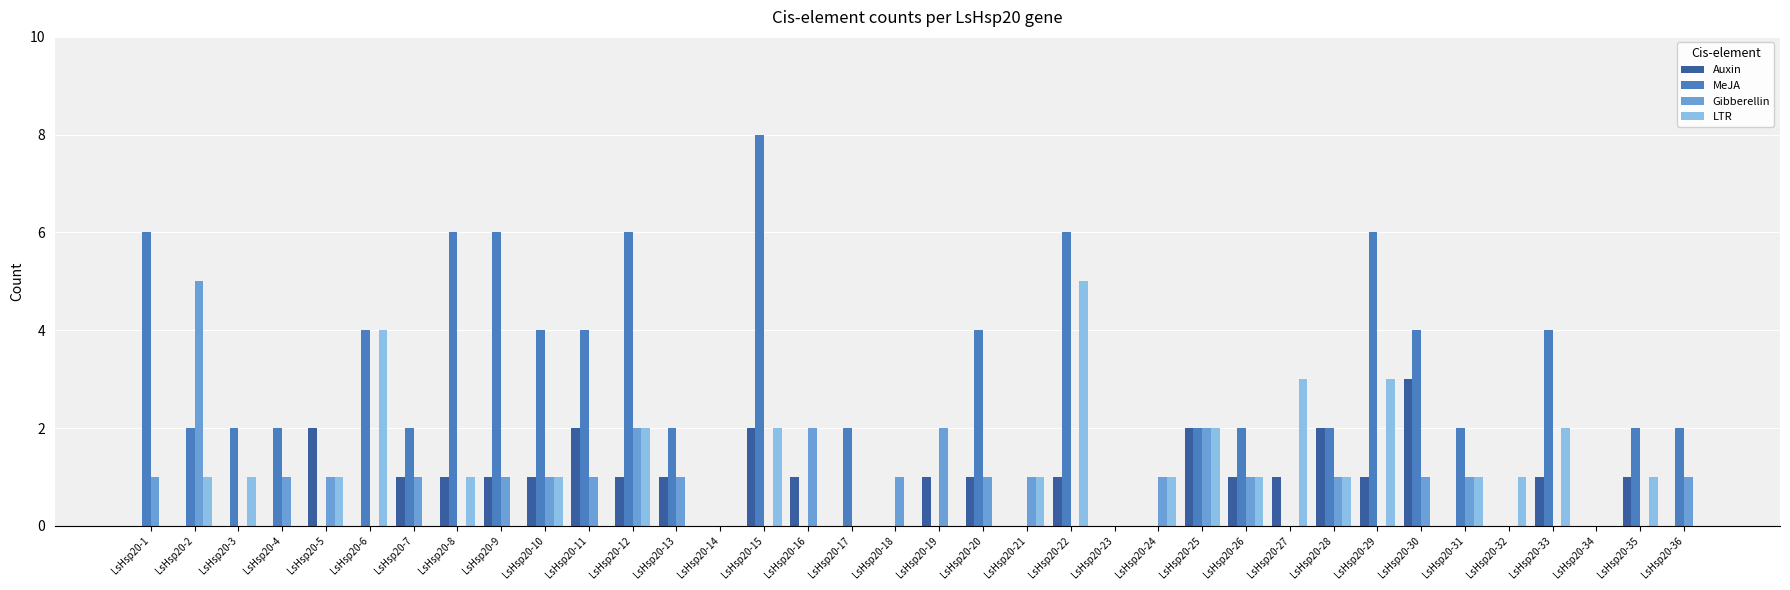

What is the total value across all series at LsHsp20-11?

7